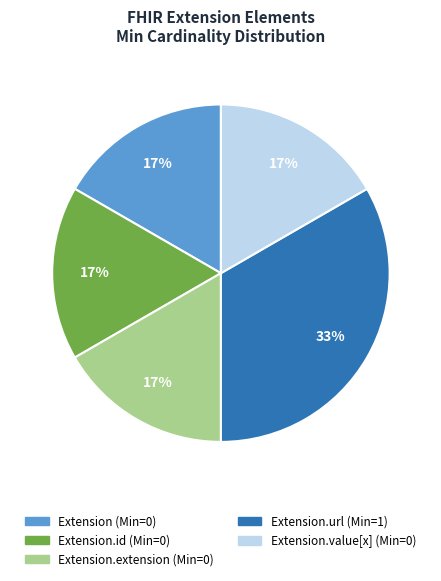

Is there any slice that represents more than half of the pie?

No